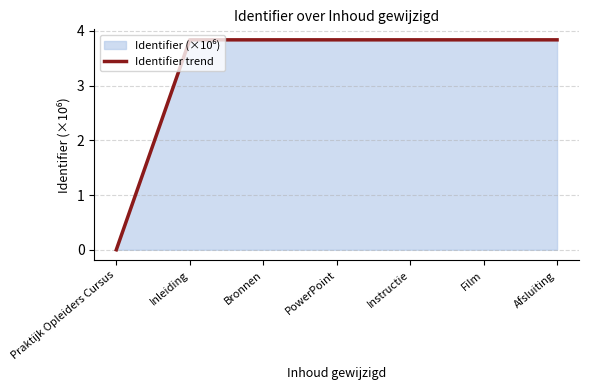

What is the sum of all values?

23.0